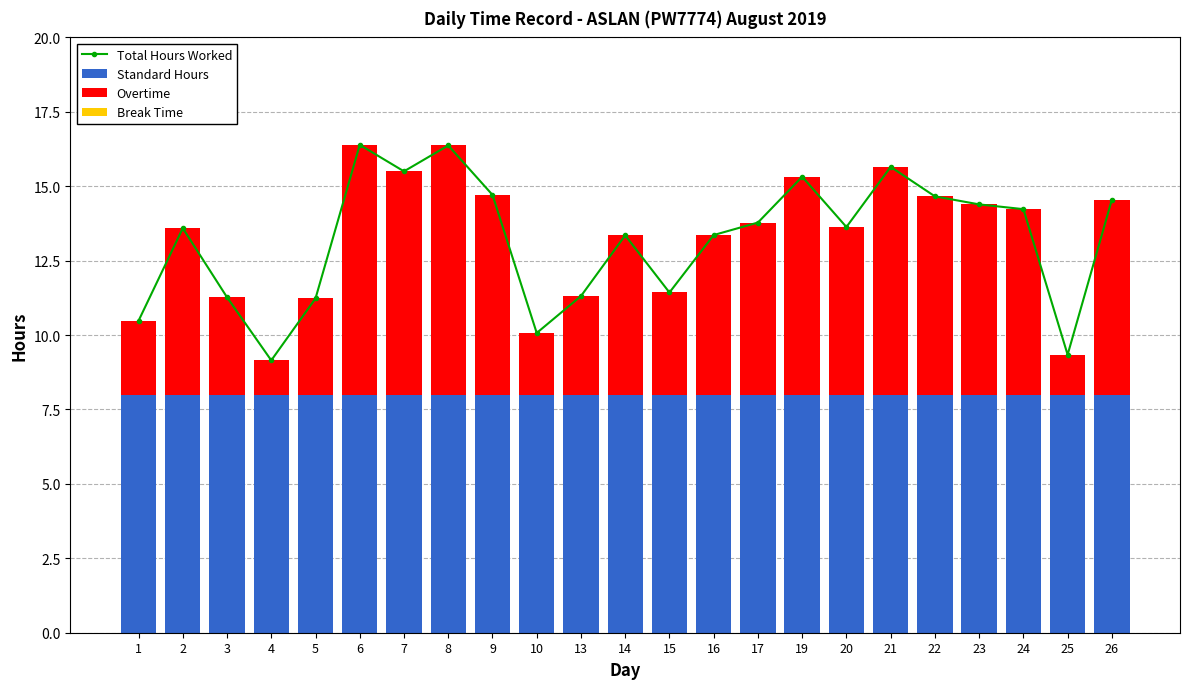

How many data points in Overtime are above 5?

15